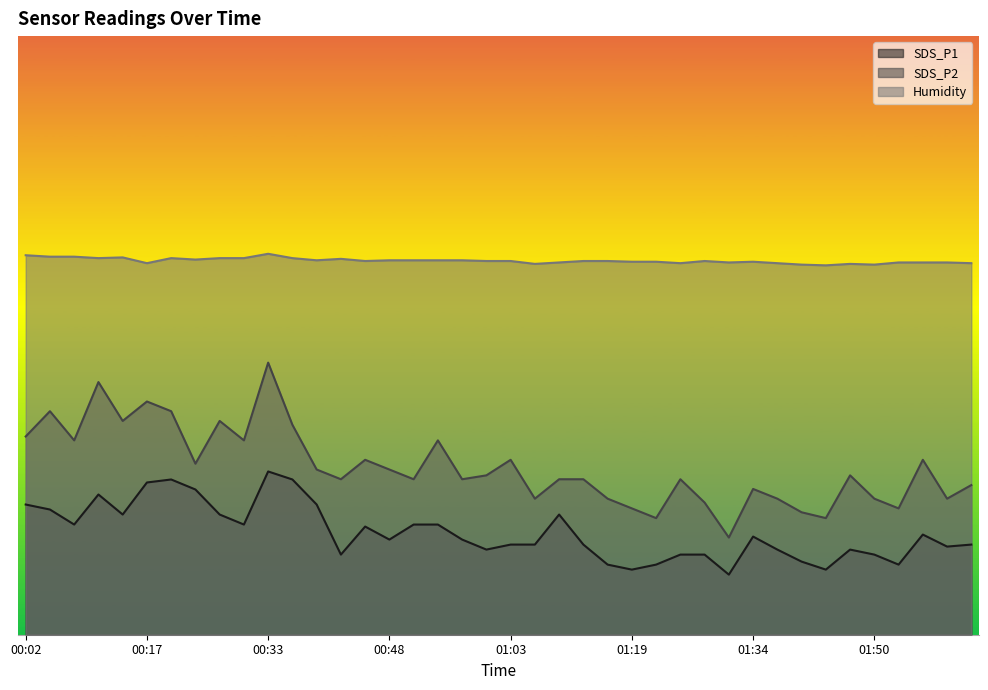

What is the value of the SDS_P1 point at the 19th from the left?

8.7